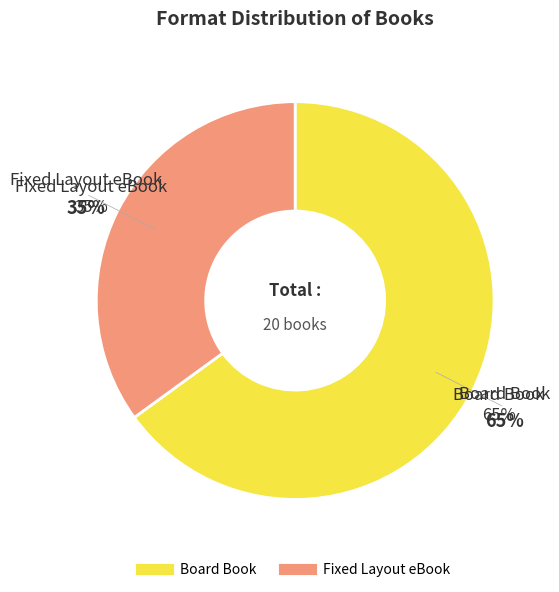

Which category accounts for the majority?

Board Book